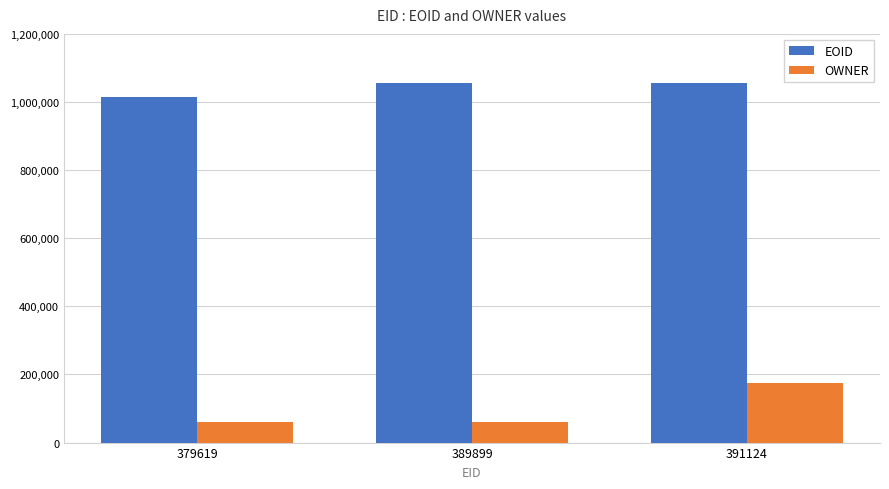

What is the sum of all EOID values?

3125801